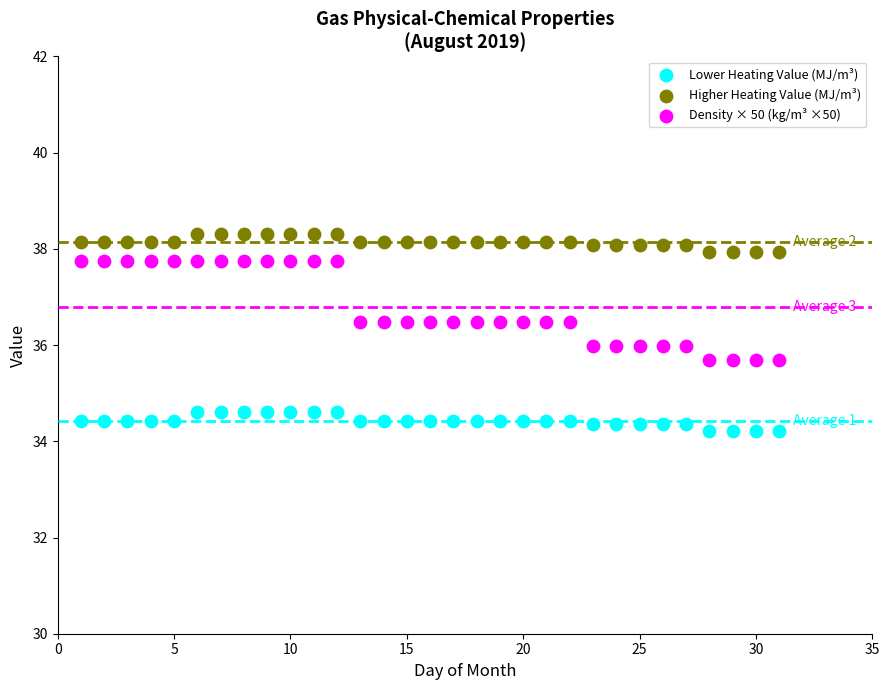

What are all the series names shown in the legend?

Lower Heating Value (MJ/m³), Higher Heating Value (MJ/m³), Density × 50 (kg/m³ ×50)